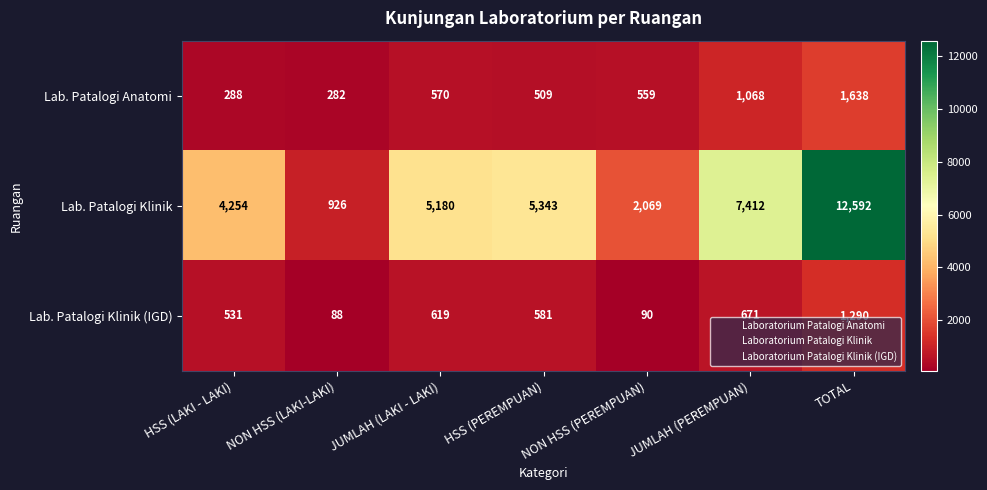

What is the sum of all Lab. Patalogi Klinik values?

37776